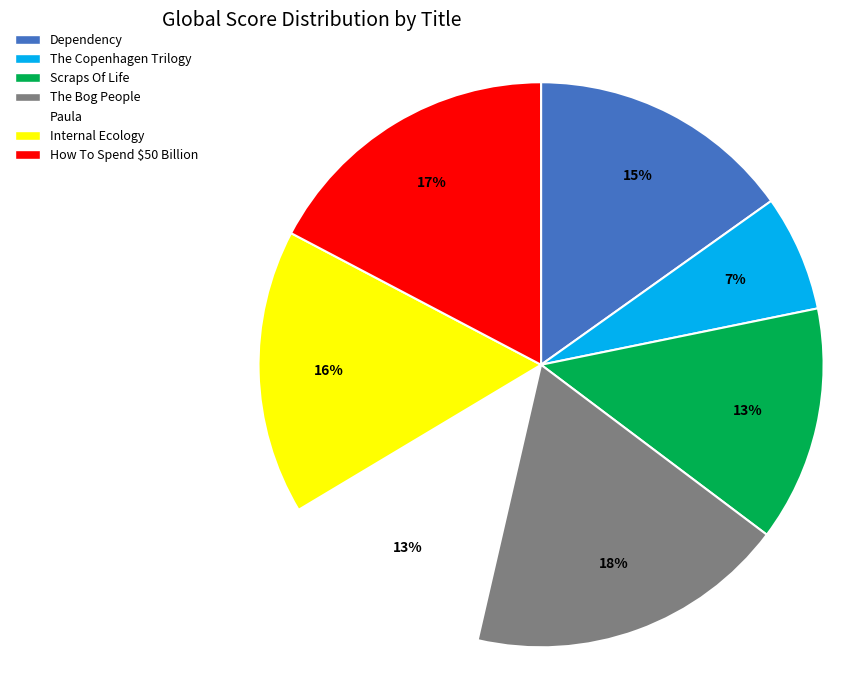

To the nearest percent, what is the difference between the Paula and Internal Ecology slice percentages?

3%